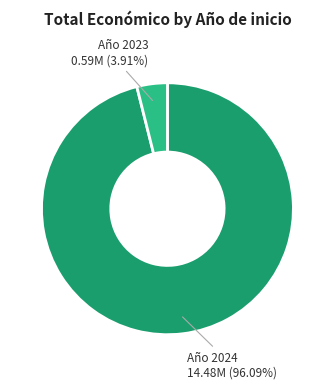

Is there a majority slice in this chart?

Yes